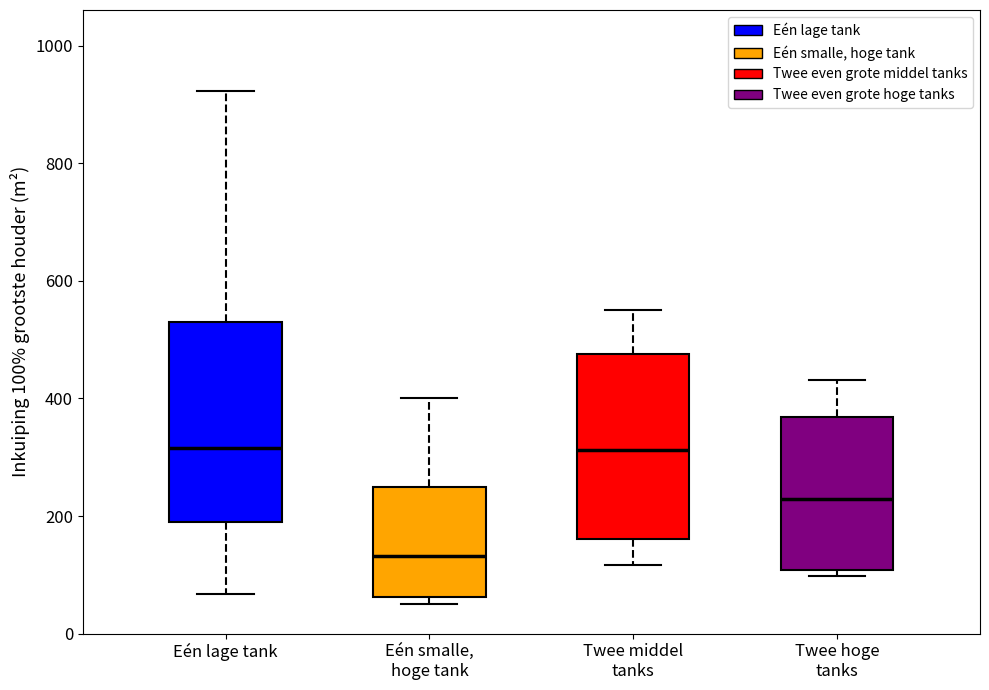

Reading left to right, transcribe this box plot: for each box, give where its median line is, the range the box spans, and where its two whiskers end, as read against the y-axis. The values are not printed on the chart, so give them approximately, as read against the axis.

Eén lage tank: median 320, box 180 to 540, whiskers 60 to 920
Eén smalle, hoge tank: median 140, box 60 to 240, whiskers 40 to 400
Twee middel tanks: median 320, box 160 to 480, whiskers 120 to 560
Twee hoge tanks: median 220, box 100 to 360, whiskers 100 (just below the box's lower edge) to 440